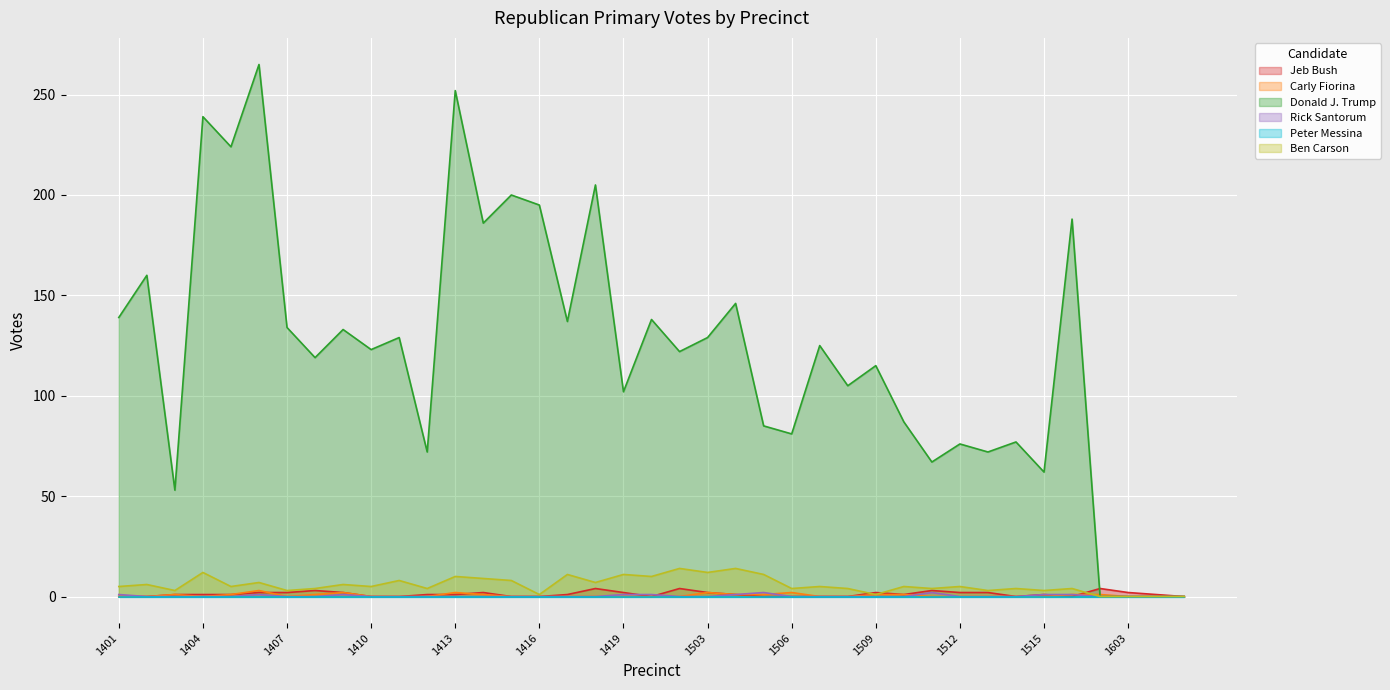

How many Rick Santorum values are between 0 and 1?

37